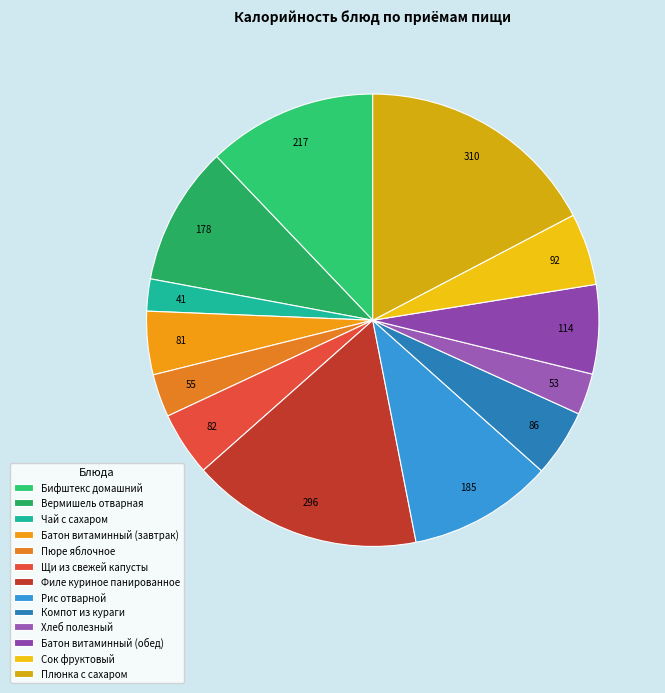

Between Хлеб полезный and Батон витаминный (завтрак), which is larger?

Батон витаминный (завтрак)